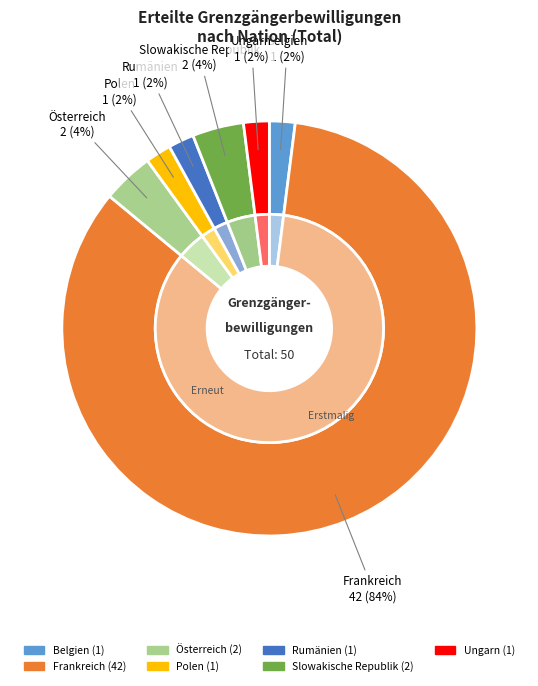

Is there any slice that represents more than half of the pie?

Yes